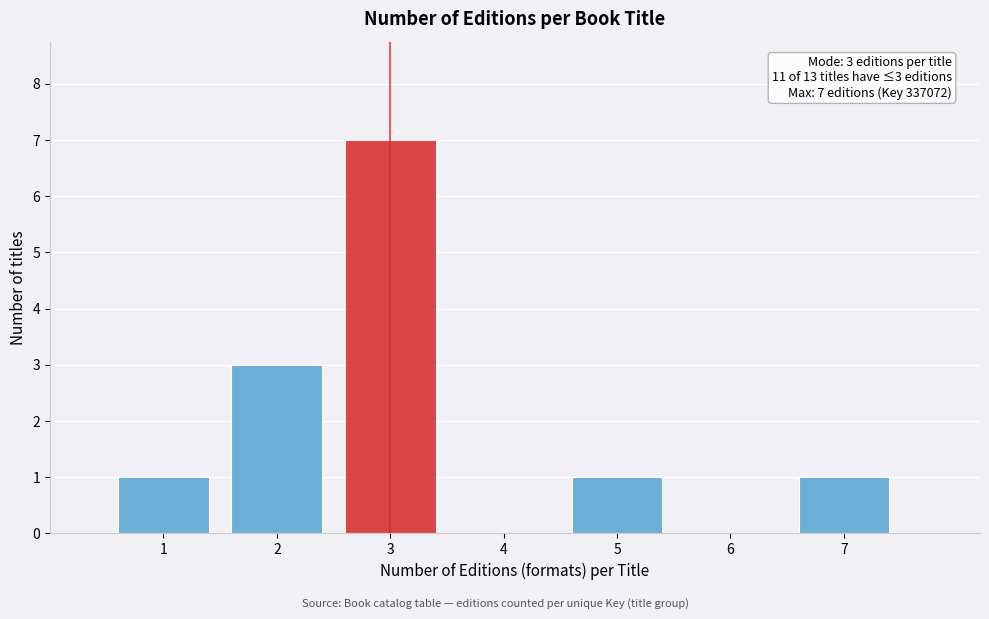

Over which range of the x-axis is the bar tallest?

2.5 to 3.5